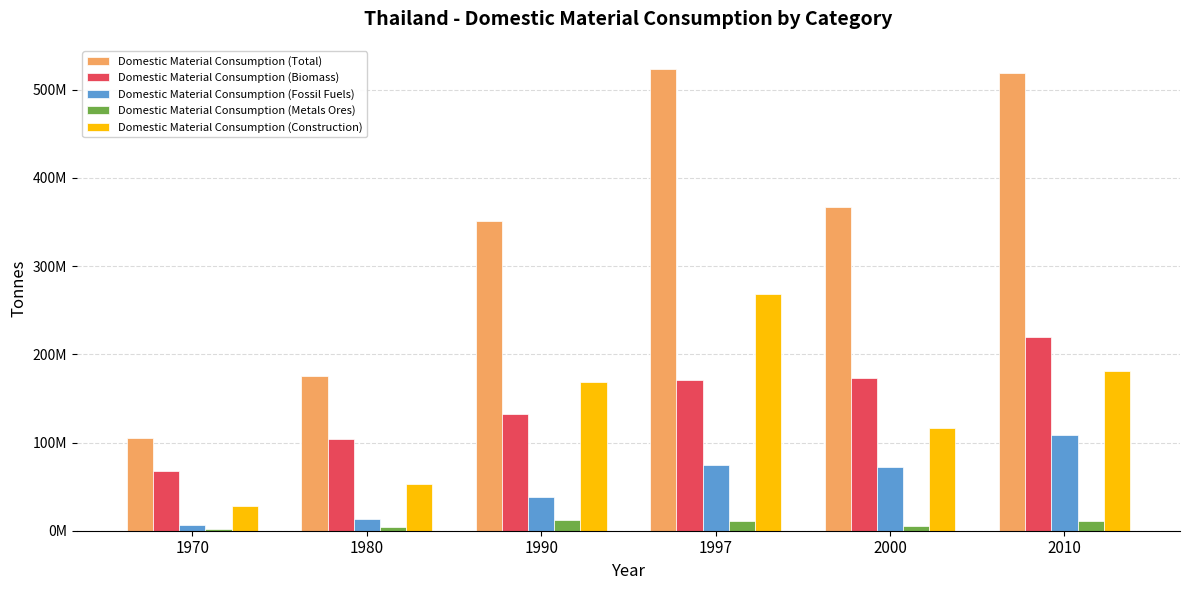

Which series has the widest spread of values?

Domestic Material Consumption (Total)